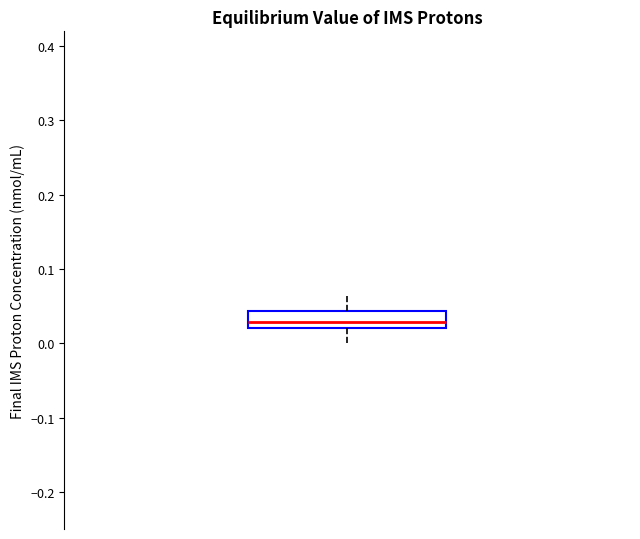

Transcribe this box plot: give where the median line is, the range the box spans, and where the two whiskers end, as read against the y-axis. The values are not printed on the chart, so give them approximately, as read against the axis.

median 0.03, box 0.02 to 0.04, whiskers 0.00 to 0.06